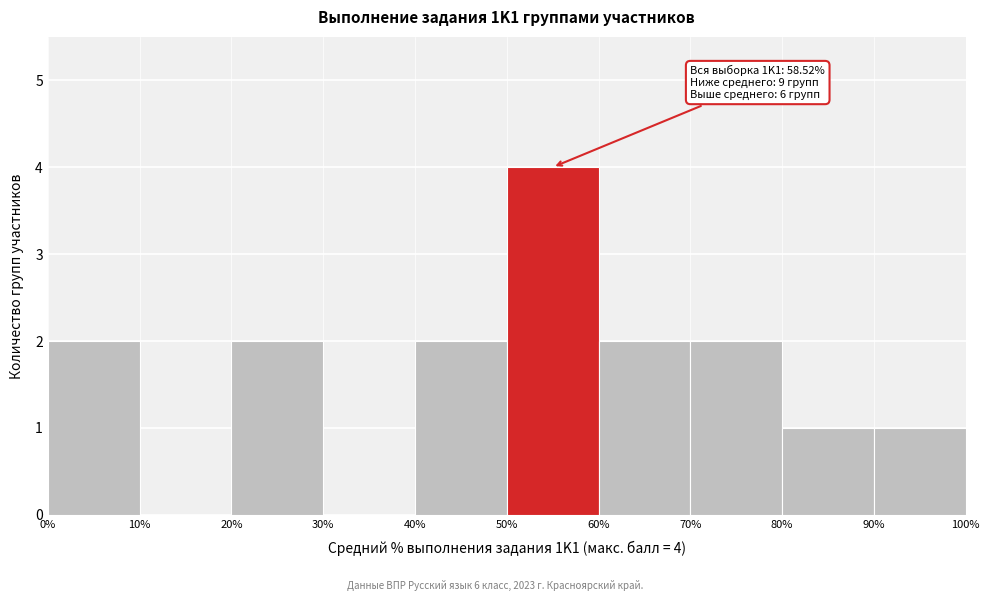

Over which range of the x-axis is the bar tallest?

50% to 60%